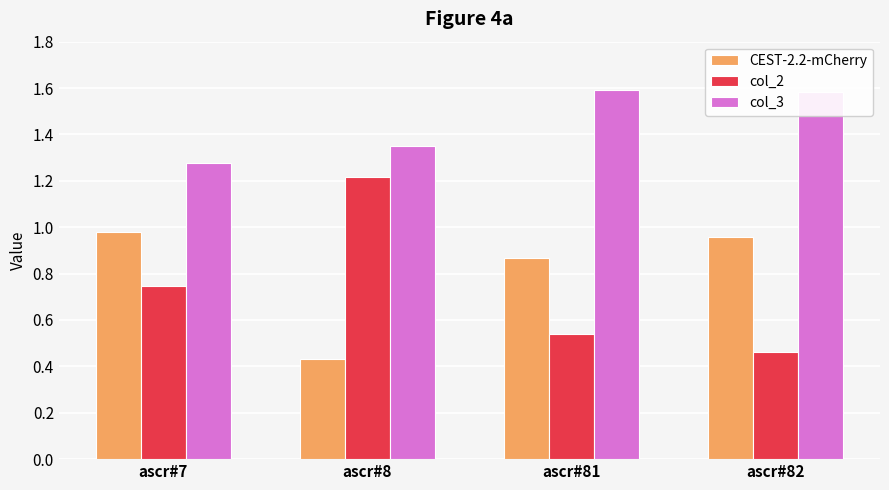

Which category has the lowest value in the col_3 series?

ascr#7